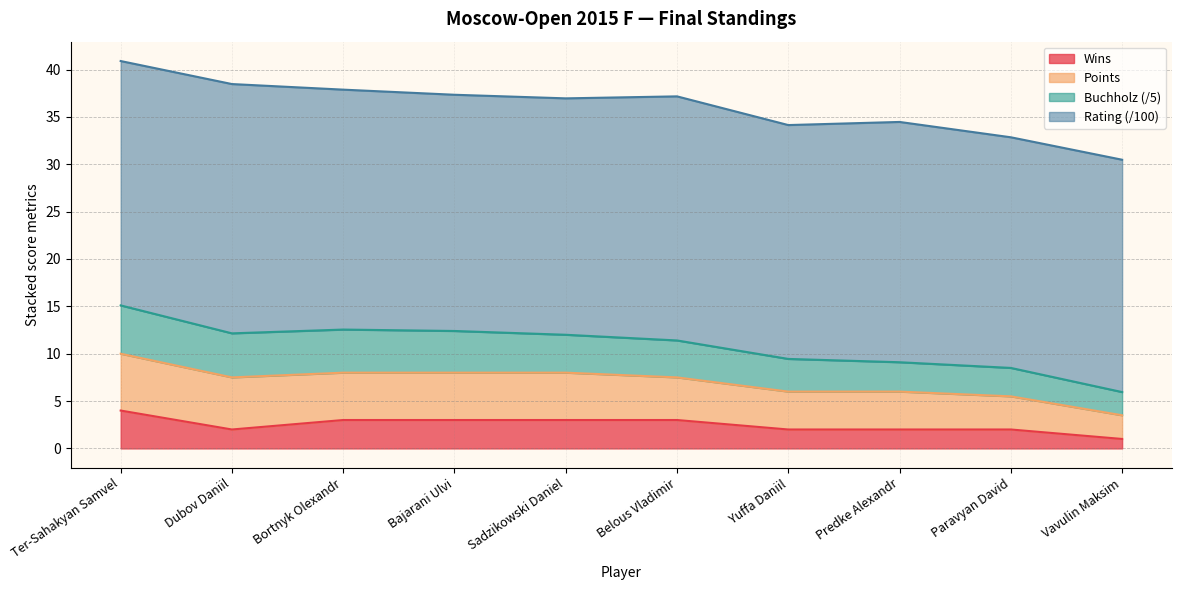

Does the chart display data point markers on the line(s)?

No